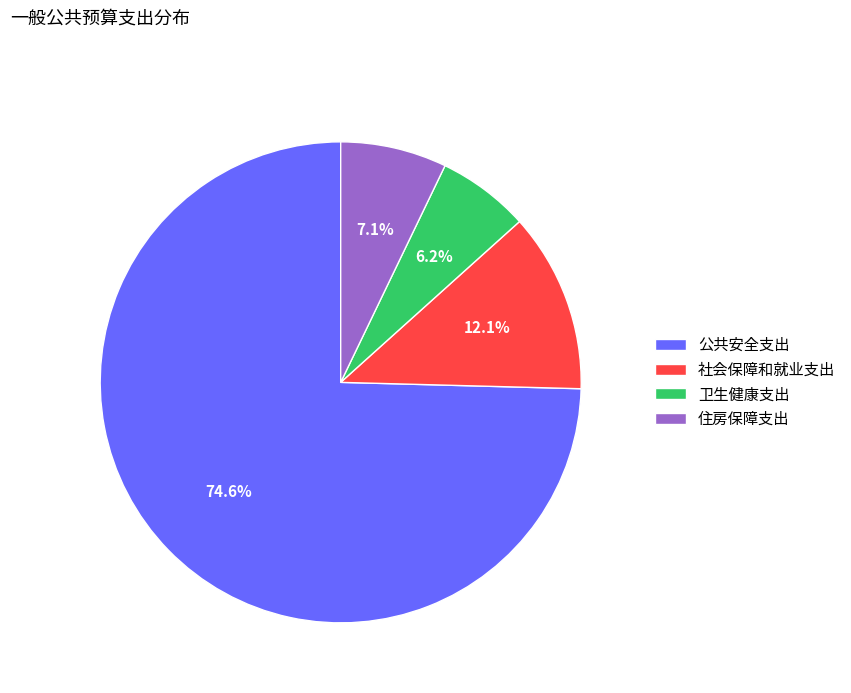

True or false: 住房保障支出 accounts for 12% of the total.

False